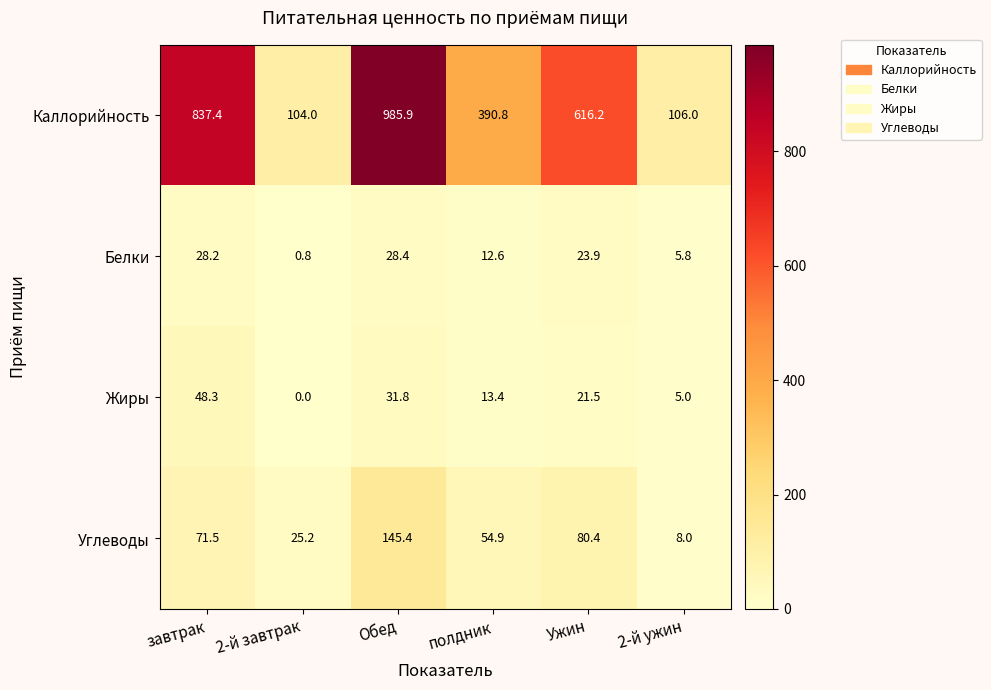

What is the difference between the Каллорийность values at полдник and завтрак?

446.6